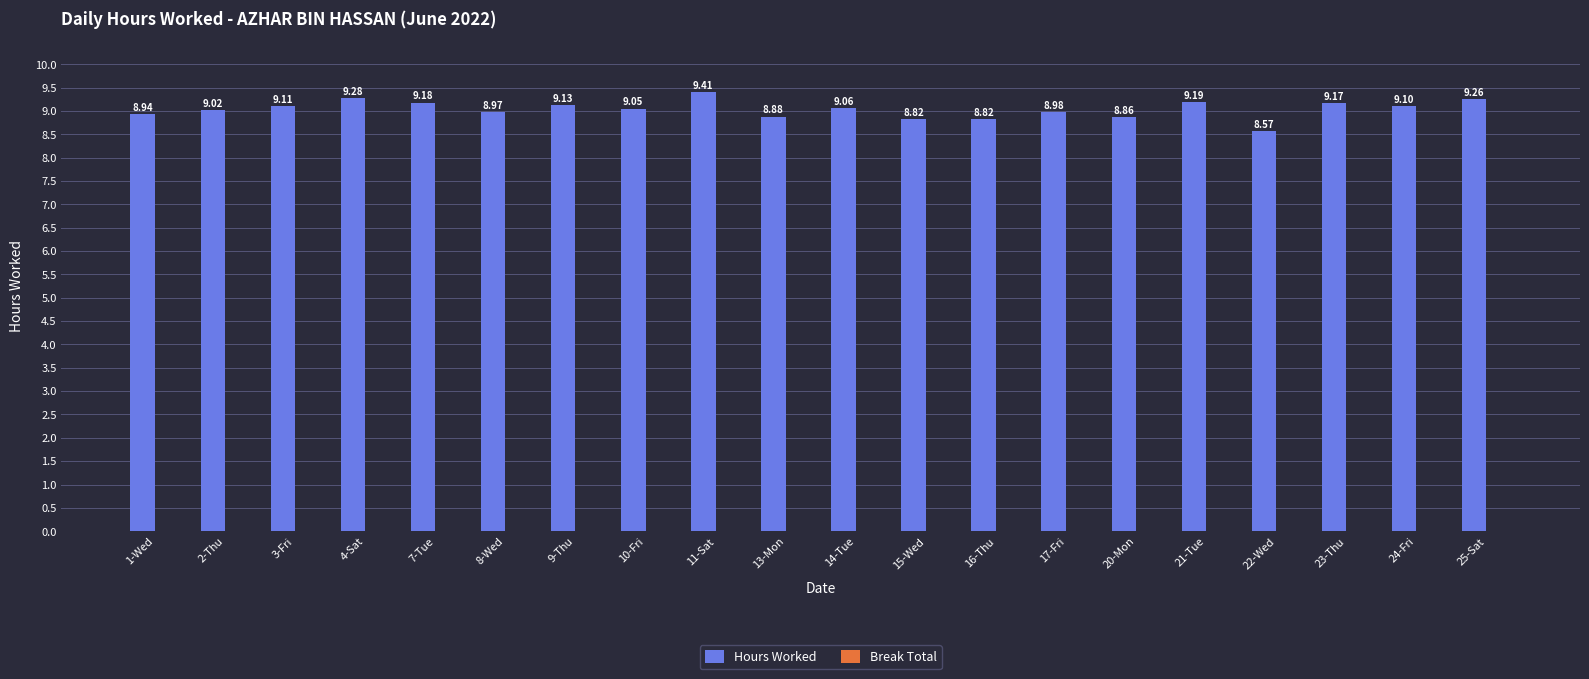

Which category has the highest value across all series?

11-Sat